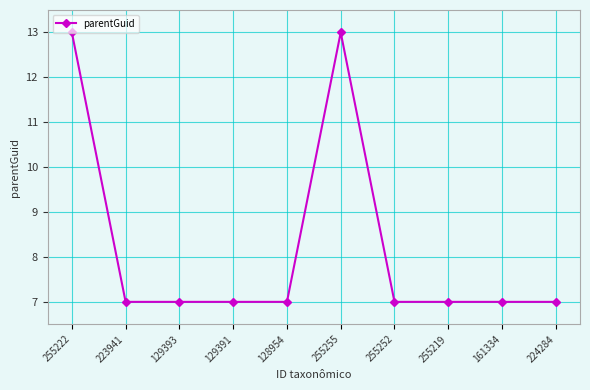

Approximately how many times larger is the value at 129391 compared to 255219?

1.0